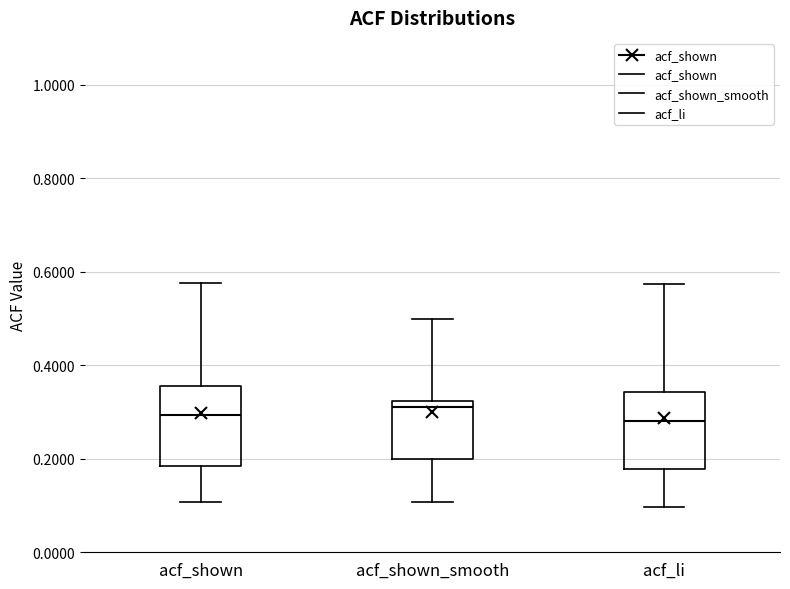

Reading left to right, transcribe this box plot: for each box, give where its median line is, the range the box spans, and where its two whiskers end, as read against the y-axis. The values are not printed on the chart, so give them approximately, as read against the axis.

acf_shown: median 0.30, box 0.18 to 0.36, whiskers 0.10 to 0.58
acf_shown_smooth: median 0.32 (just below the box's upper edge), box 0.20 to 0.32, whiskers 0.10 to 0.50
acf_li: median 0.28, box 0.18 to 0.34, whiskers 0.10 to 0.58